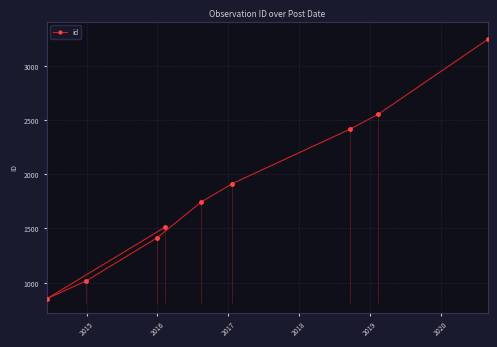

Is this an area chart (filled region under the line)?

No